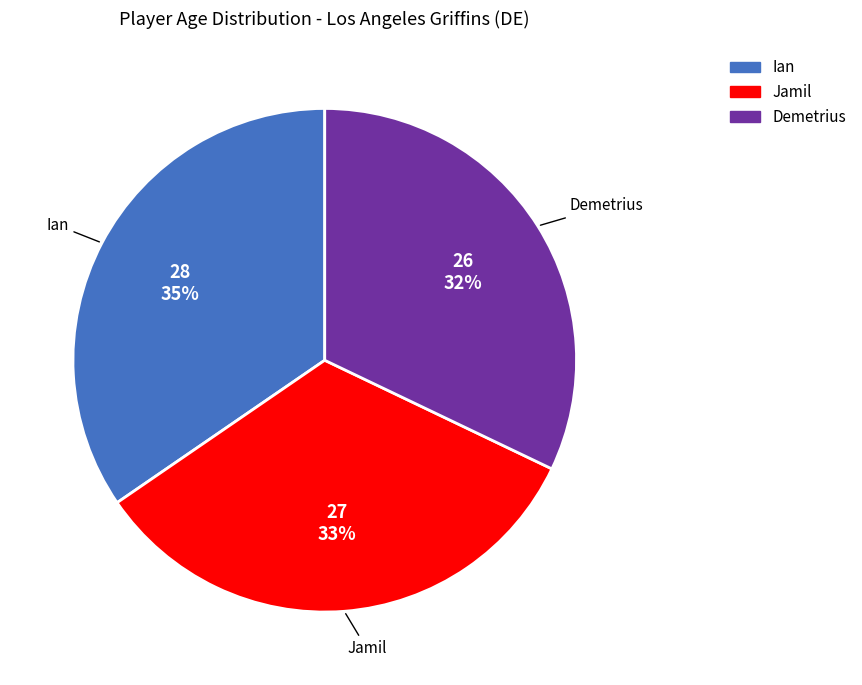

Approximately how many times larger is the value at Ian compared to Demetrius?

1.1